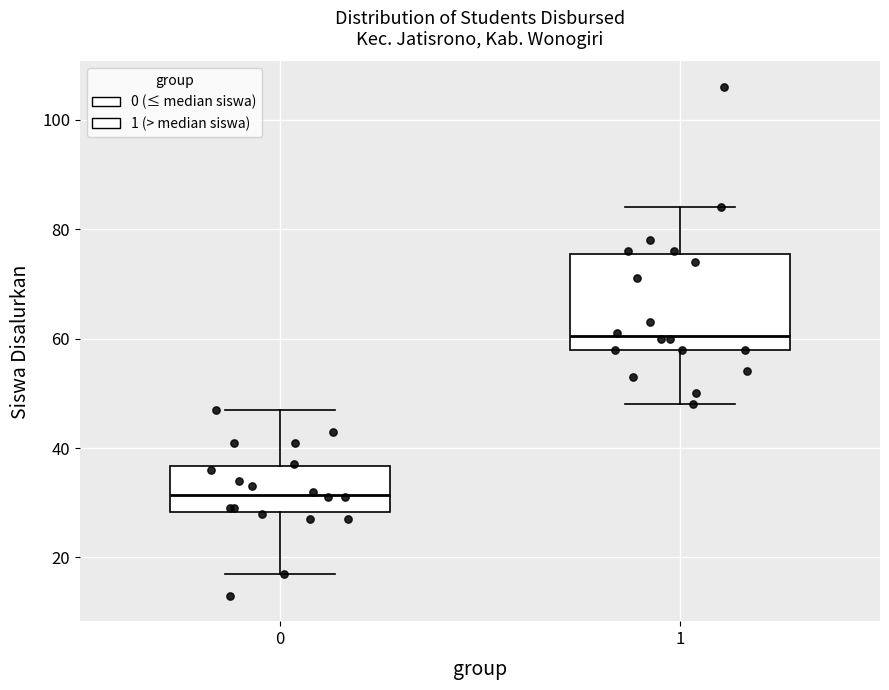

Which box is the tallest, from its lower edge to its upper edge?

1